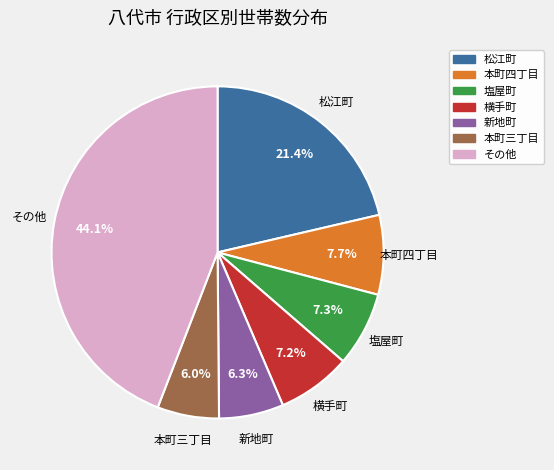

Does any single category account for the majority?

No